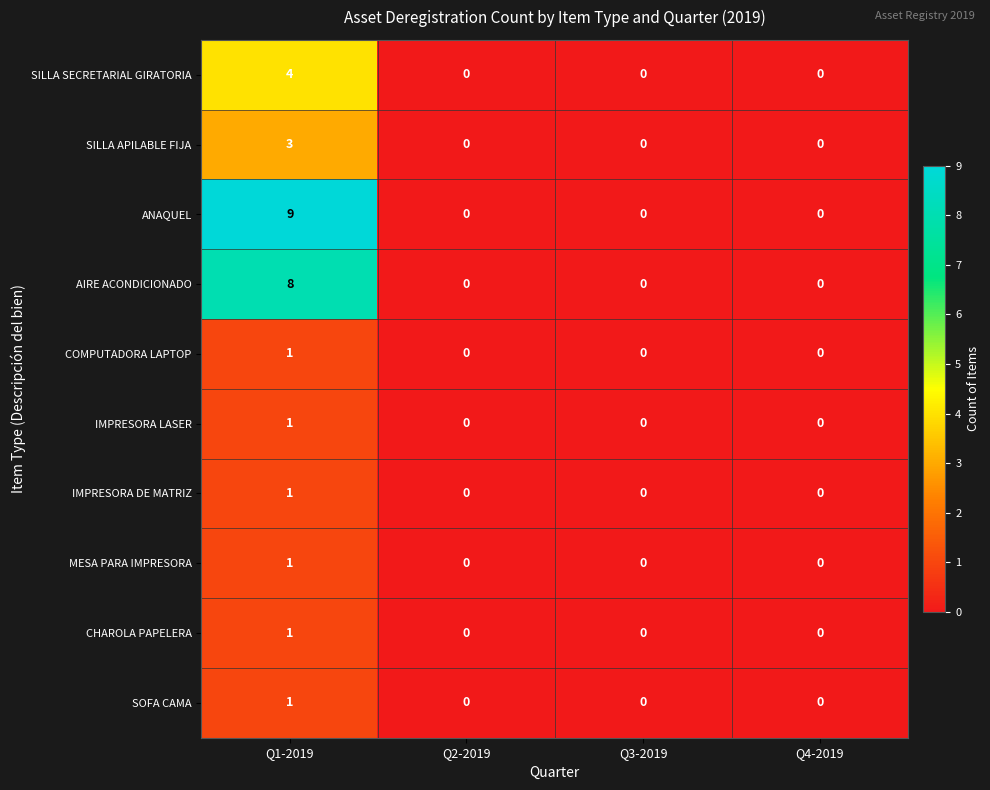

At how many categories does at least one series exceed 8?

1